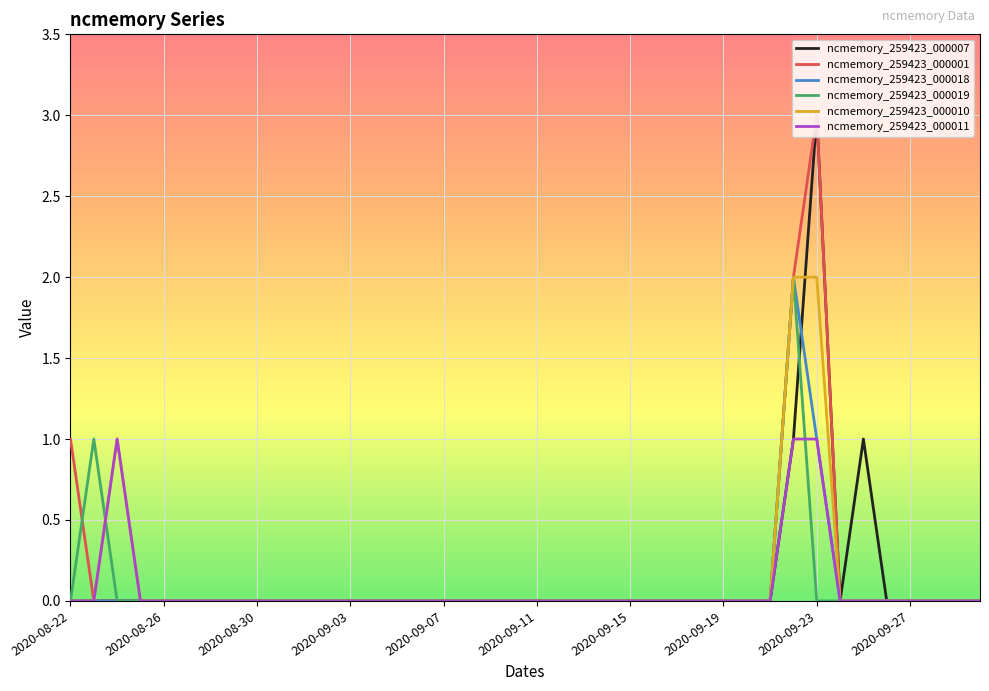

What are all the series names shown in the legend?

ncmemory_259423_000007, ncmemory_259423_000001, ncmemory_259423_000018, ncmemory_259423_000019, ncmemory_259423_000010, ncmemory_259423_000011